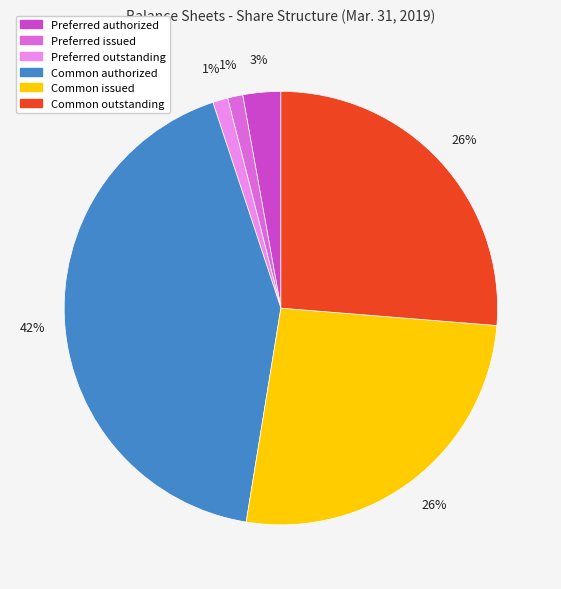

Count the number of slices in the pie.

6